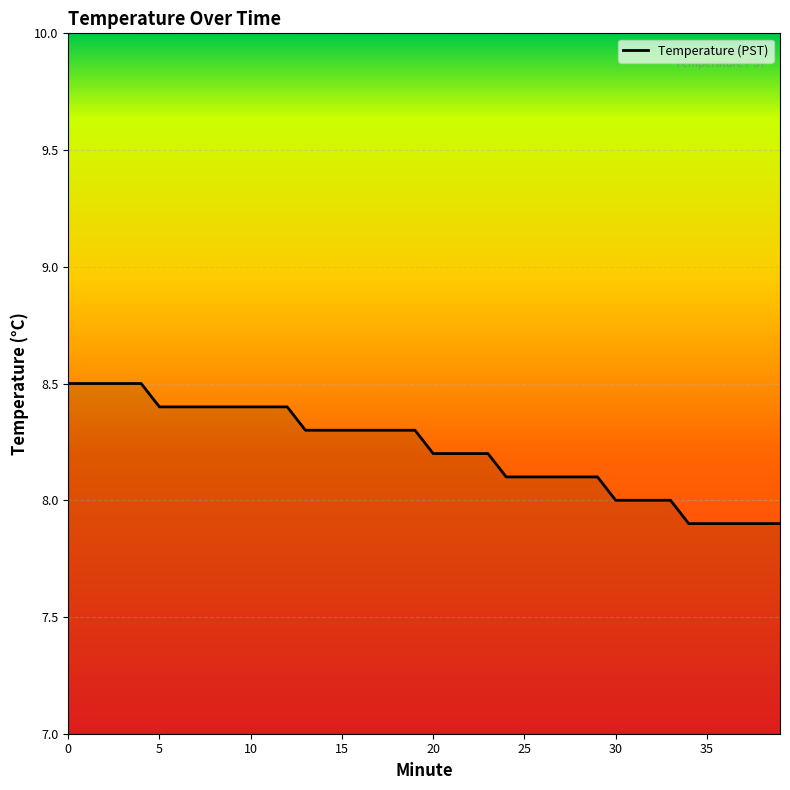

What is the greatest value displayed?

8.5